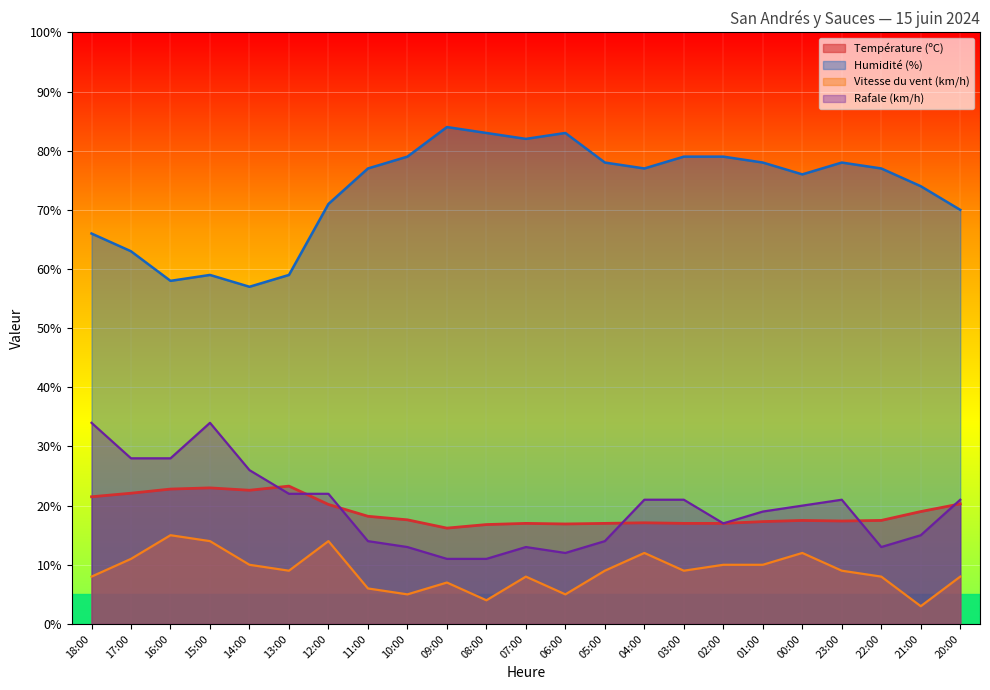

How many values in the Rafale (km/h) series exceed 20?

11